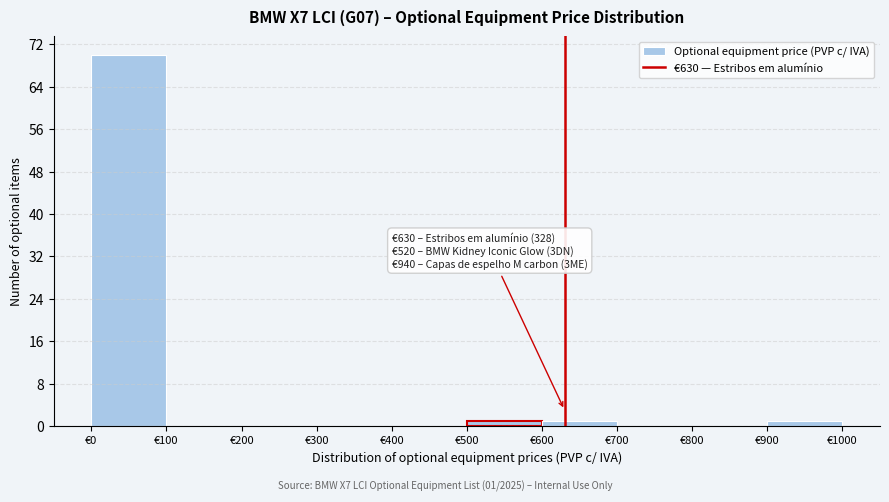

Which range on the x-axis has the tallest bar?

0 to 100